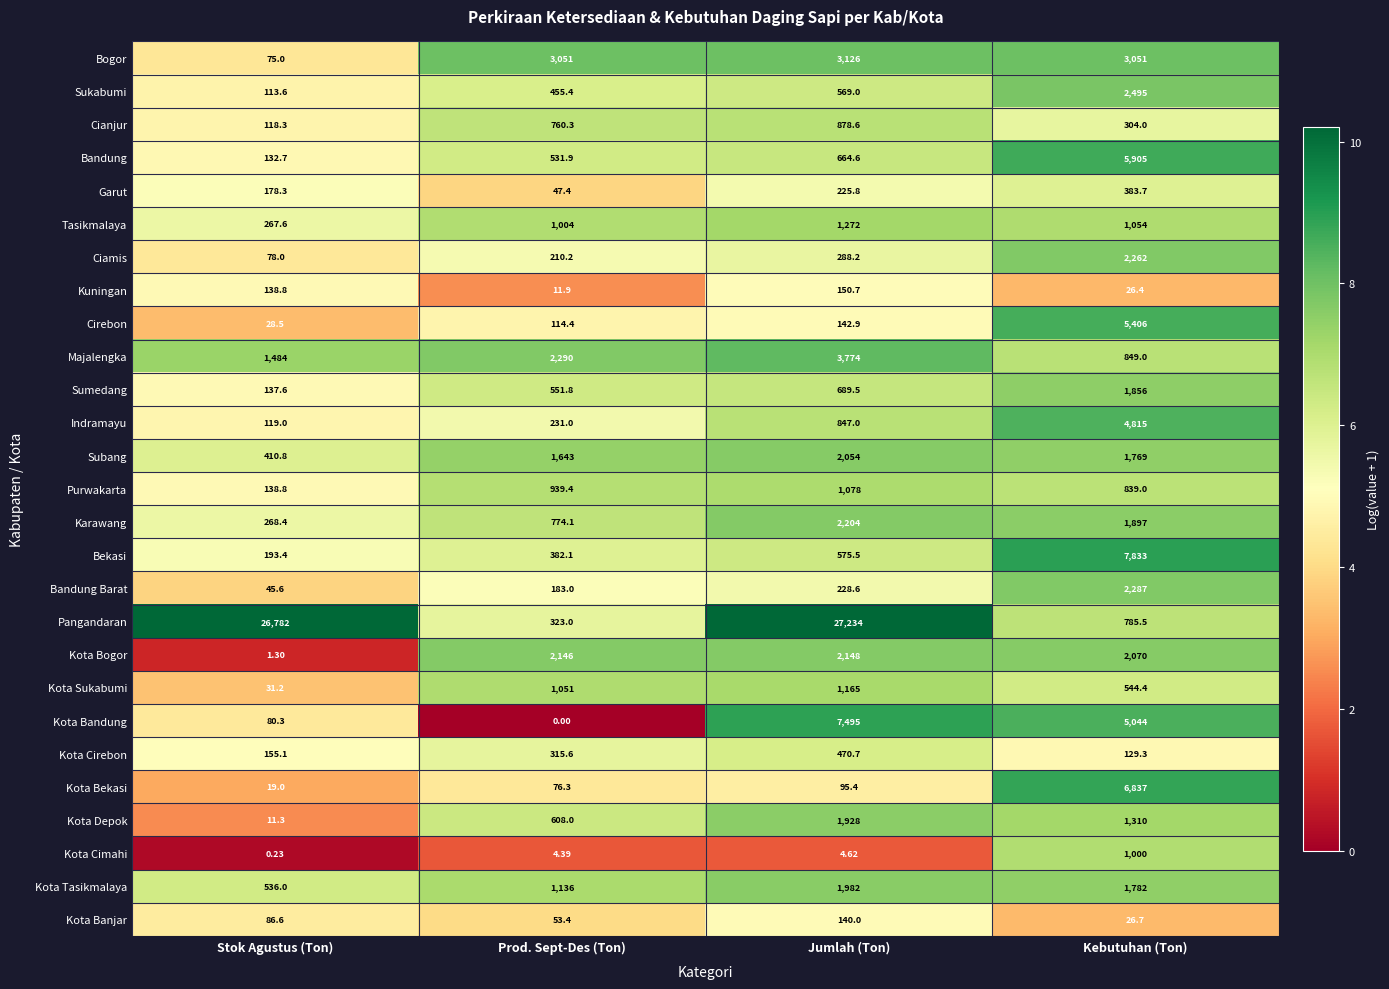

Which series has the largest total across all categories?

Pangandaran